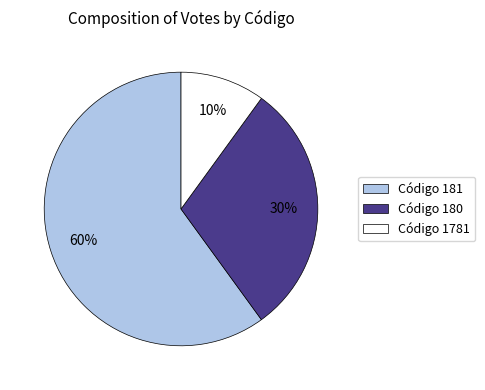

Between Código 181 and Código 1781, which is larger?

Código 181